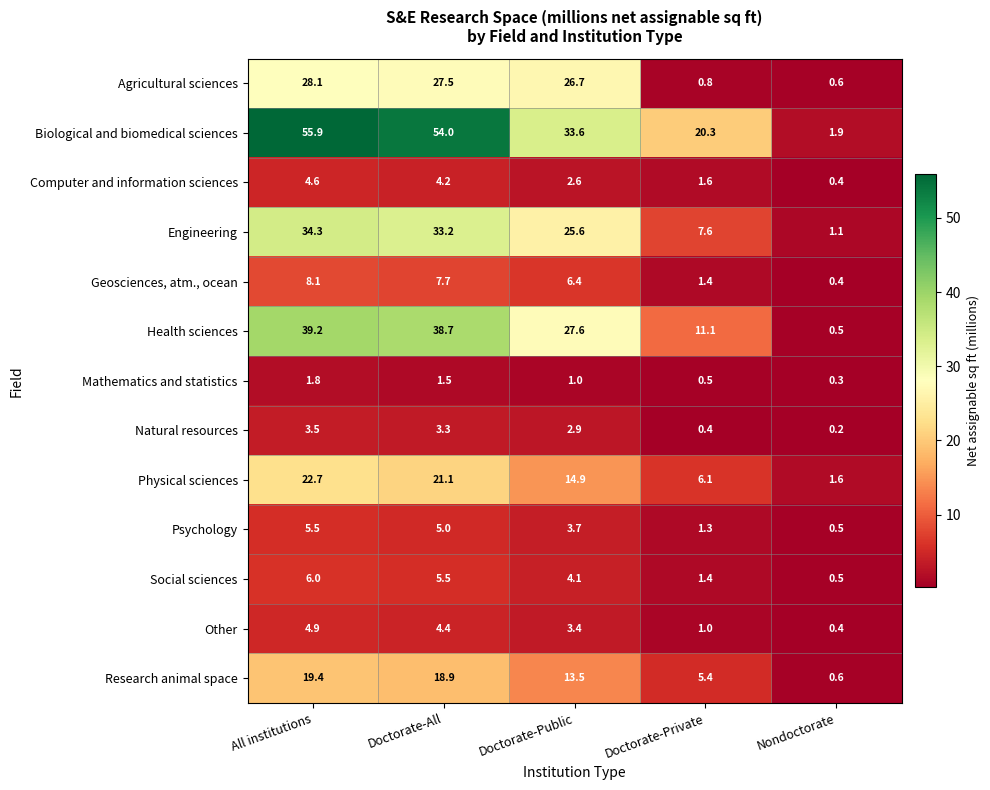

What is the difference between the highest and lowest values at All institutions?

54.1